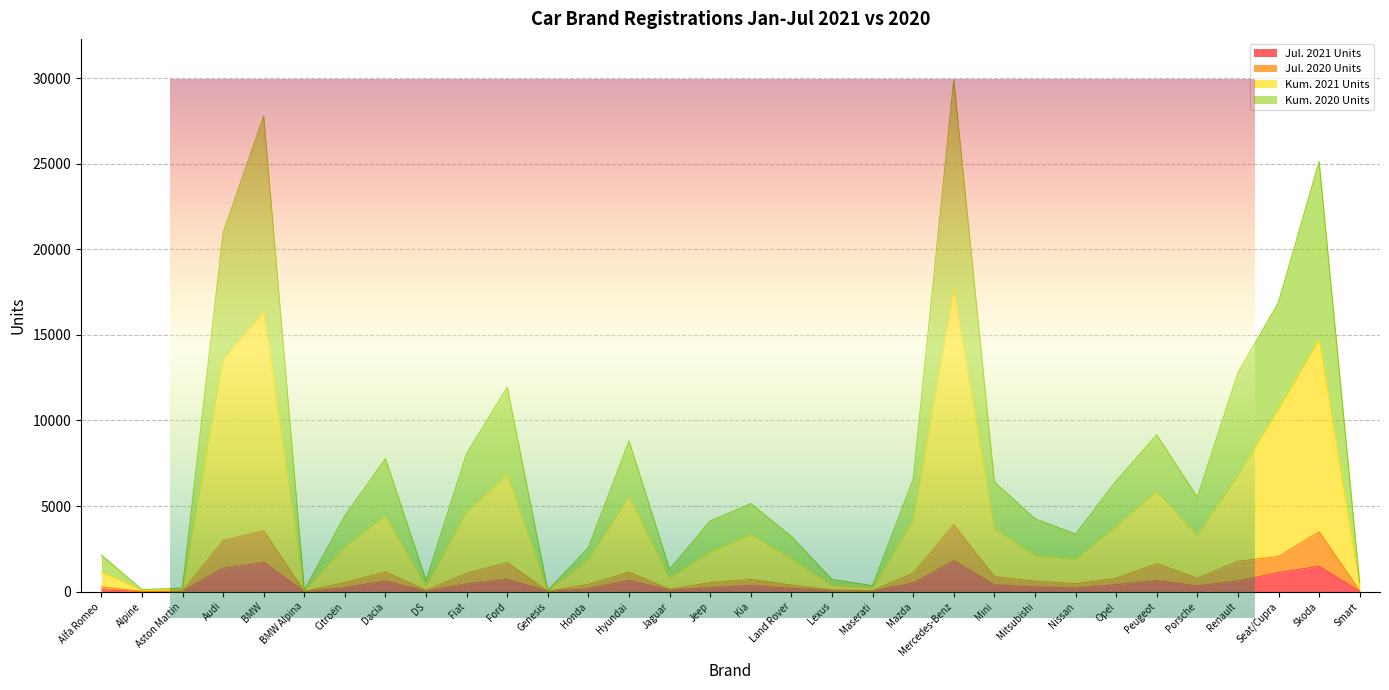

Which has a higher value, Alpine or Kia?

Kia